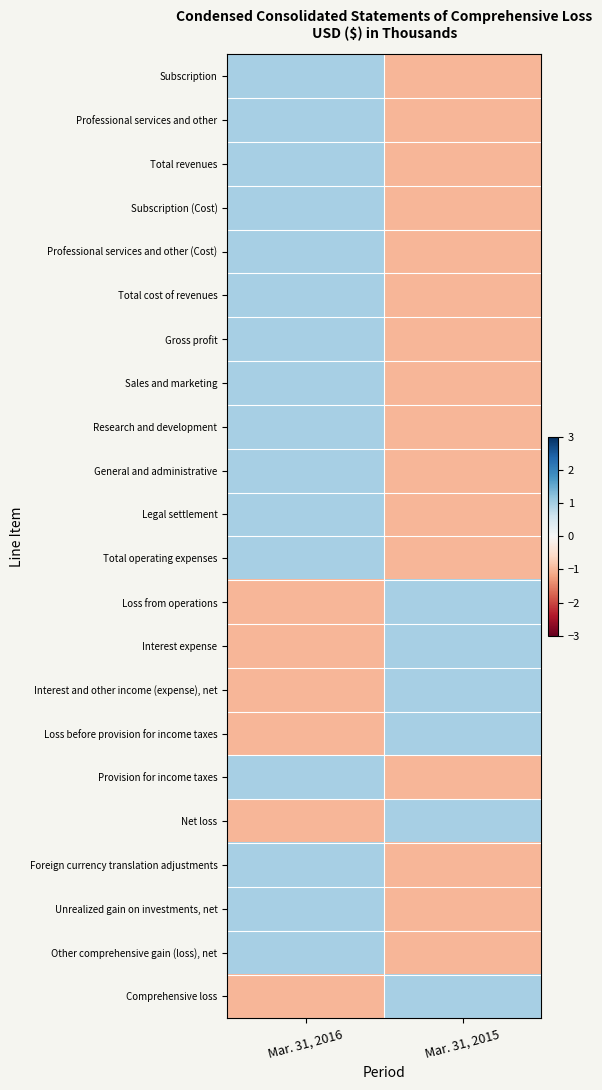

List the series in order of their peak value, lowest first.

Subscription, Professional services and other, Total revenues, Subscription (Cost), Professional services and other (Cost), Total cost of revenues, Gross profit, Sales and marketing, Research and development, General and administrative, Legal settlement, Total operating expenses, Loss from operations, Interest expense, Interest and other income (expense), net, Loss before provision for income taxes, Provision for income taxes, Net loss, Foreign currency translation adjustments, Unrealized gain on investments, net, Other comprehensive gain (loss), net, Comprehensive loss